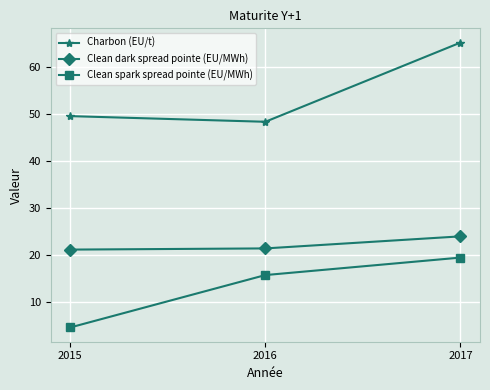

What is the minimum value for Clean dark spread pointe (EU/MWh)?

21.2